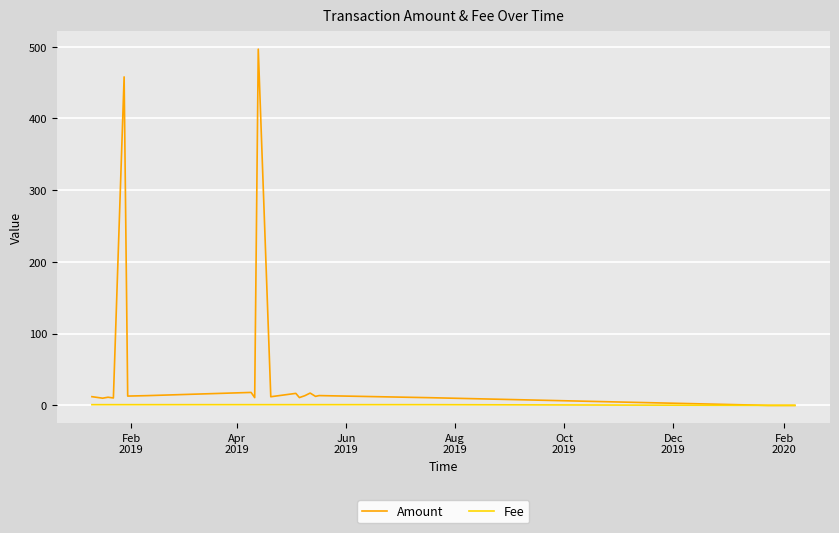

Rank the series by their average value, from highest to lowest.

Amount, Fee